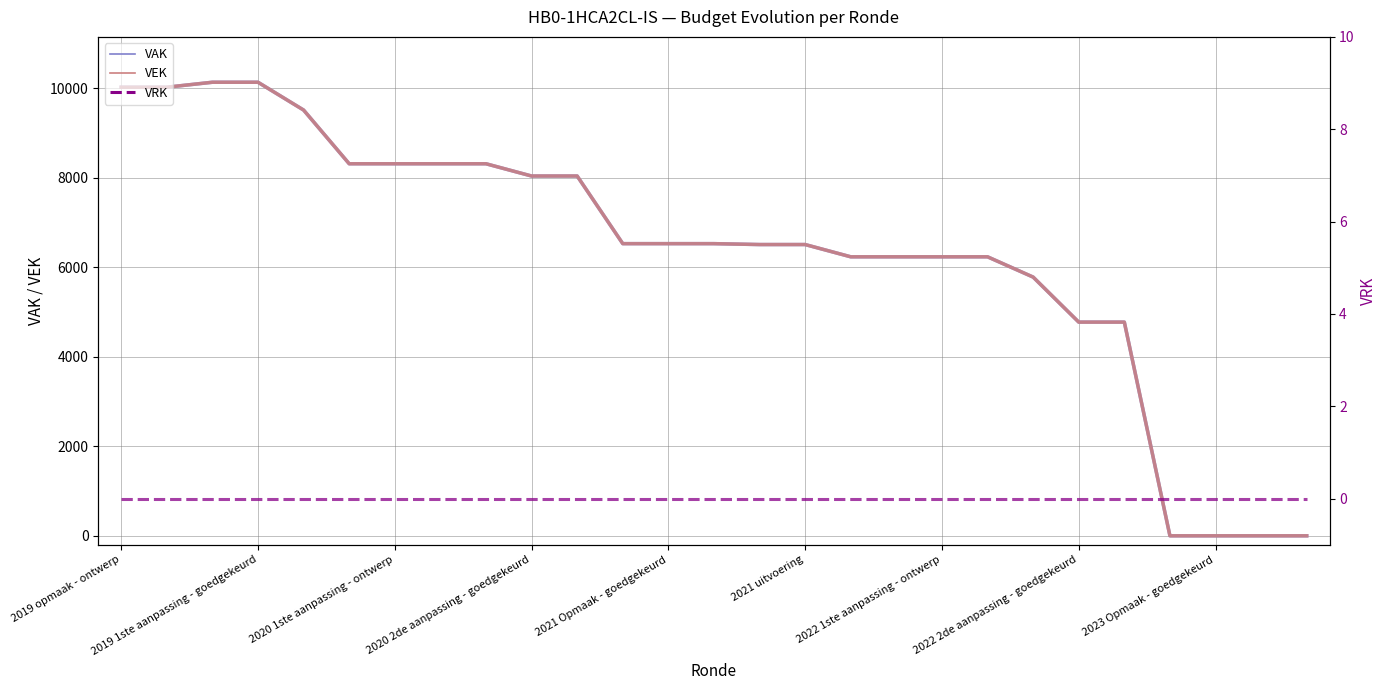

Which series has the largest total across all categories?

VAK